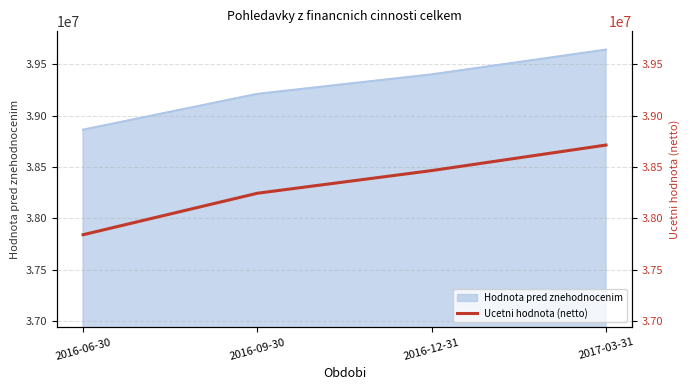

Which category has the lowest value in the Hodnota pred znehodnocenim series?

2016-06-30